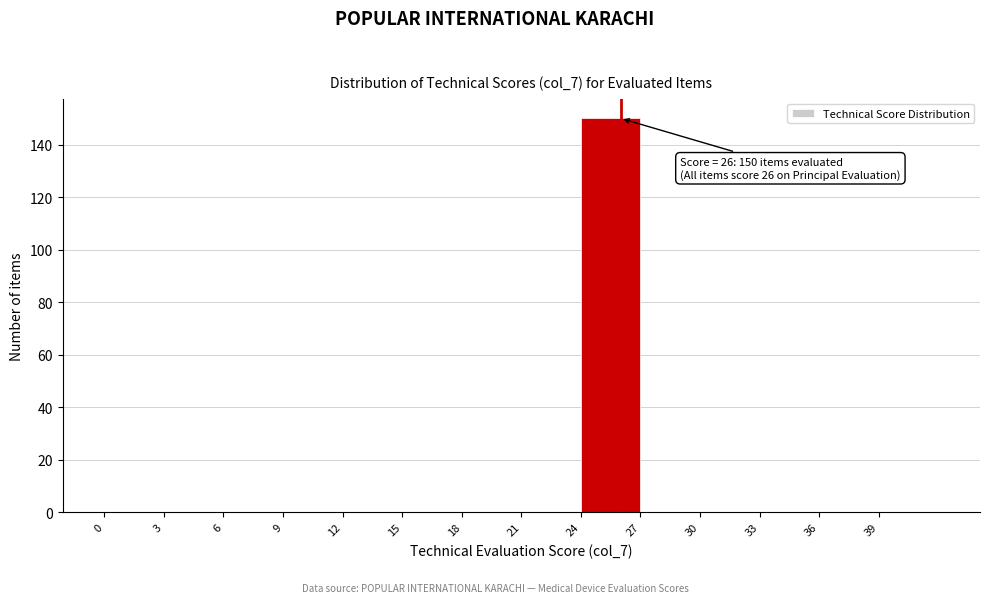

Which range on the x-axis has the tallest bar?

24 to 27